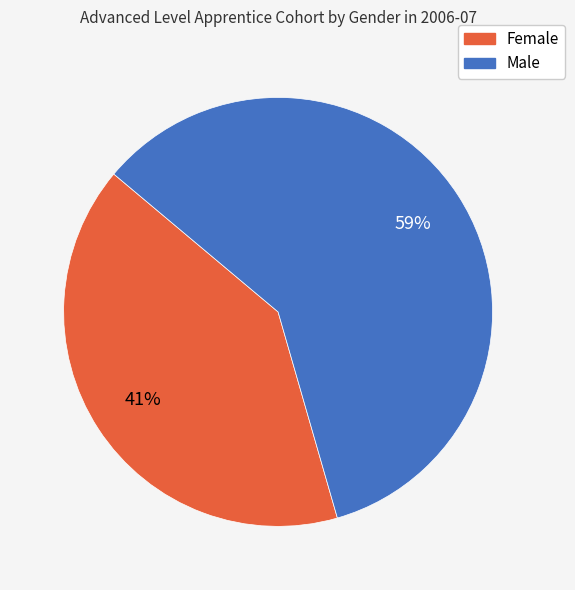

To the nearest percent, what is the average slice percentage?

50%